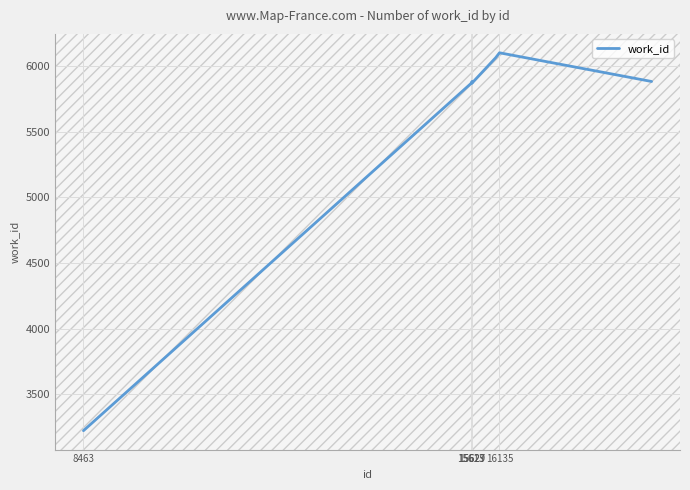

What is the maximum value shown in the chart?

6104